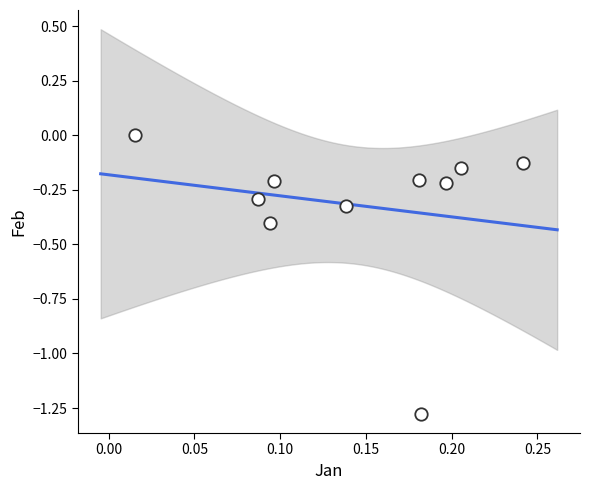

What is the range of Y values (max minus min)?

1.3